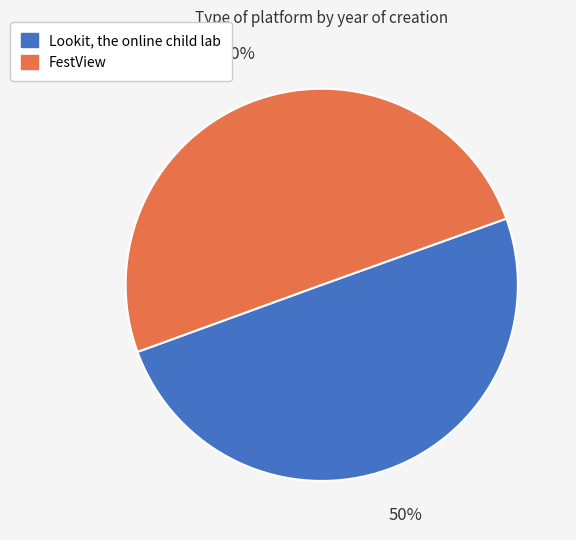

What is the ratio of the value at FestView to the value at Lookit, the online child lab?

1.0